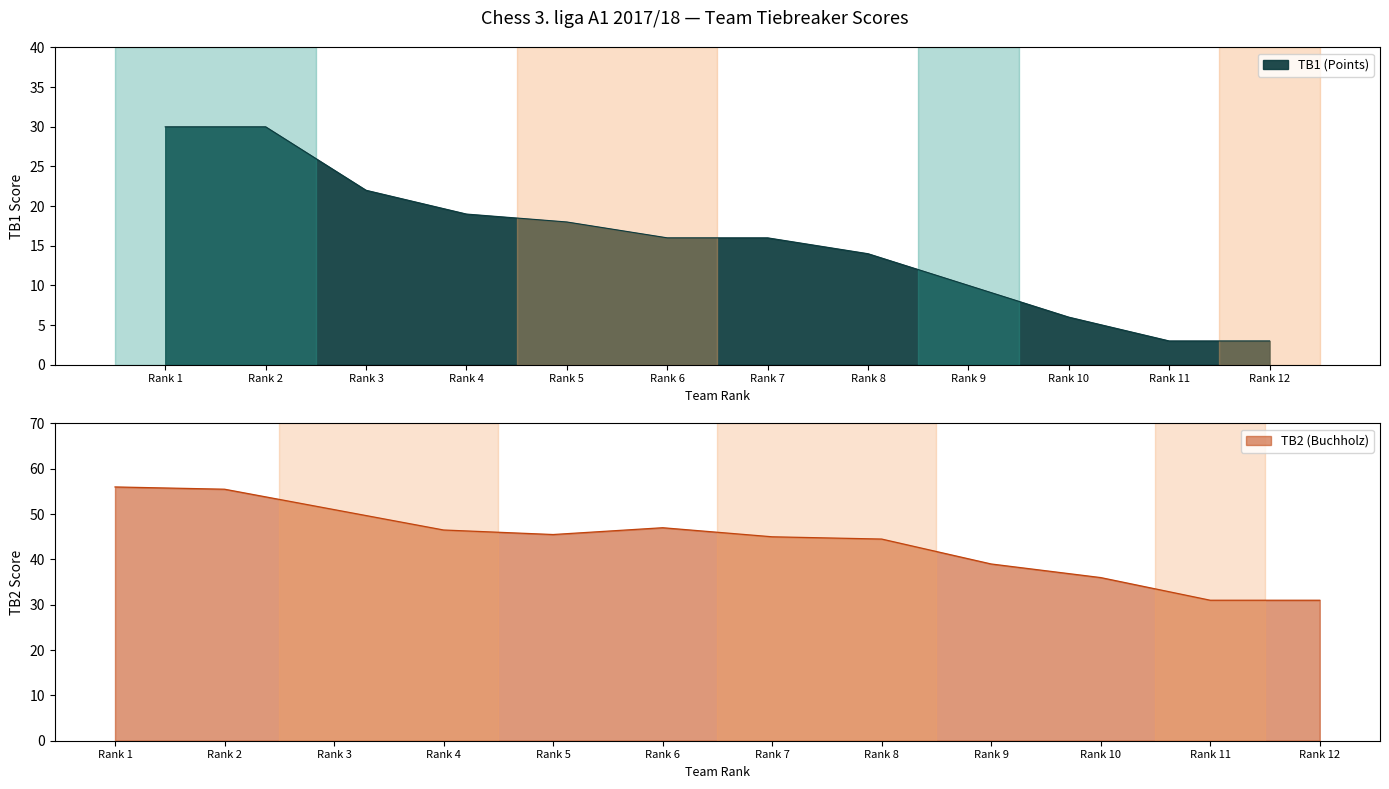

What is the minimum value shown in the chart?

3.0